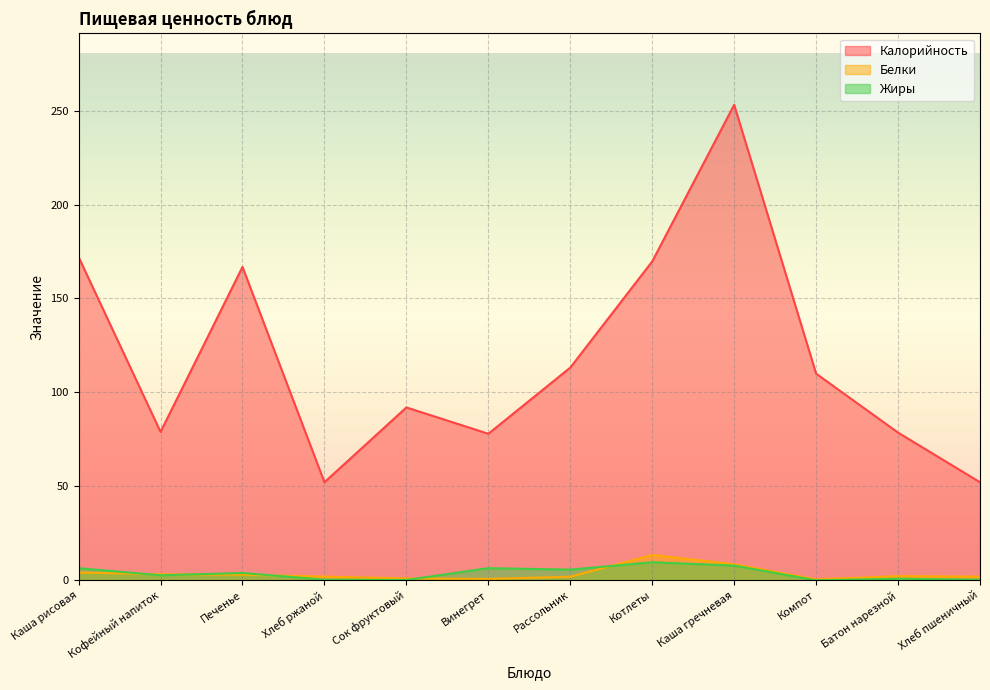

What is the greatest value displayed?

253.1